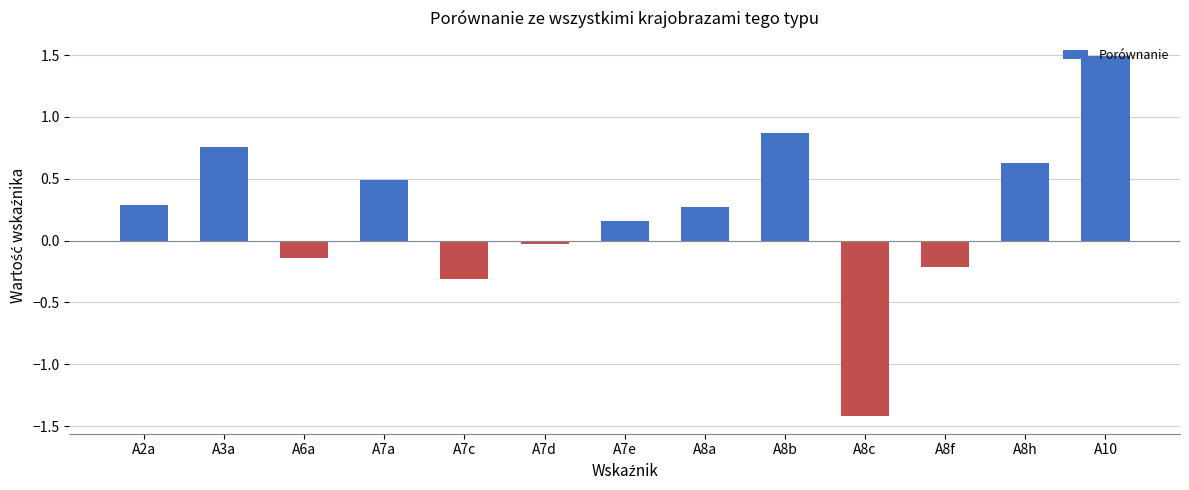

What is the label of the 9th bar from the left?

A8b